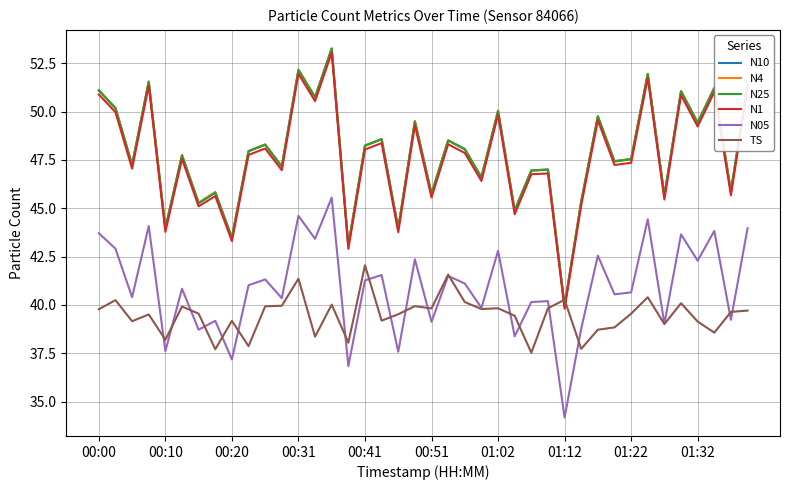

What is the difference between the second highest and minimum values in the N10 series?

12.2